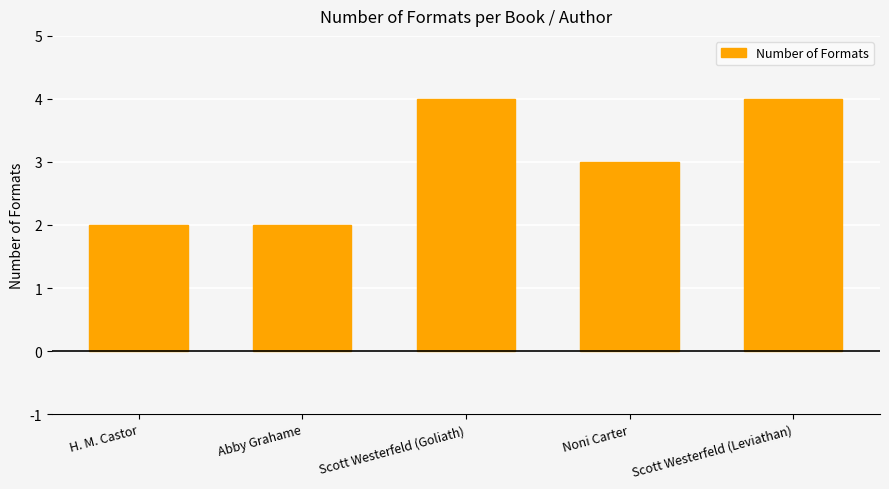

What is the average value?

3